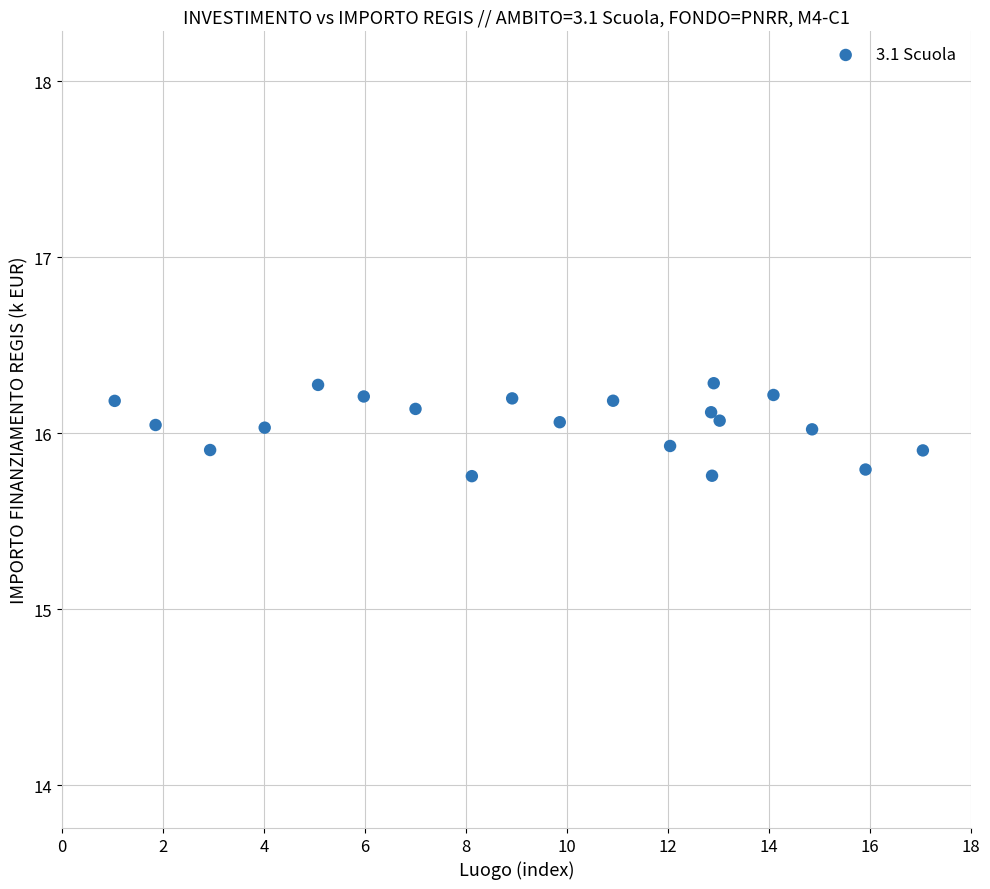

What is the range of Y values (max minus min)?

0.5